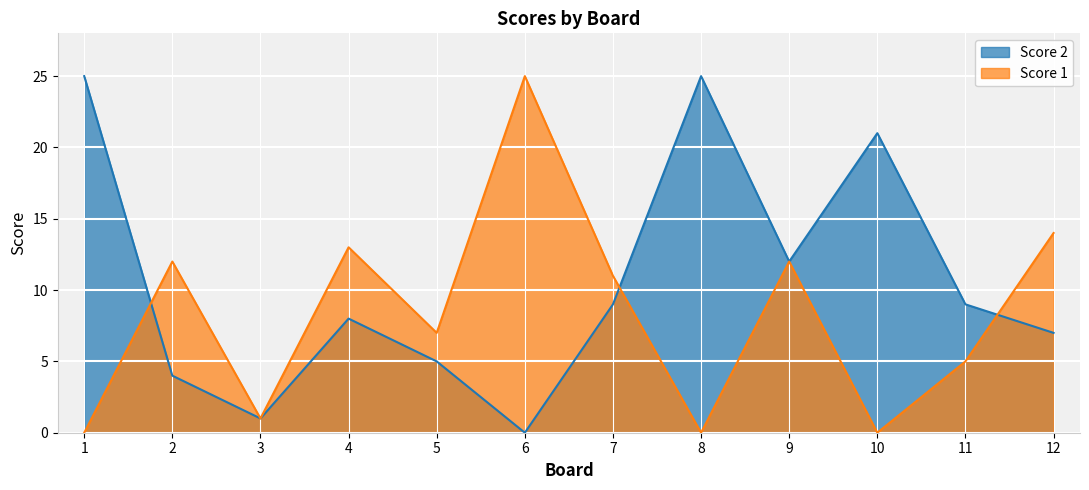

In Score 1, how many points are higher than both neighbors (excluding endpoints)?

4